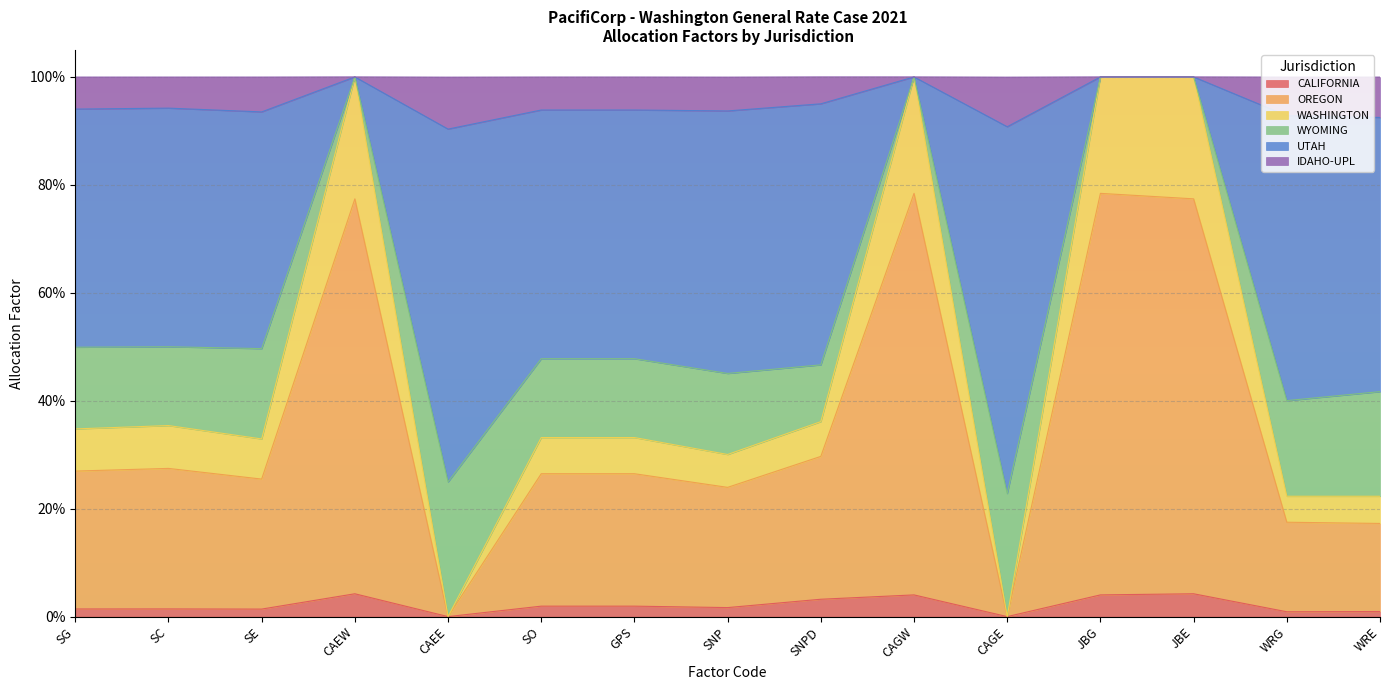

What are all the series names shown in the legend?

CALIFORNIA, OREGON, WASHINGTON, WYOMING, UTAH, IDAHO-UPL